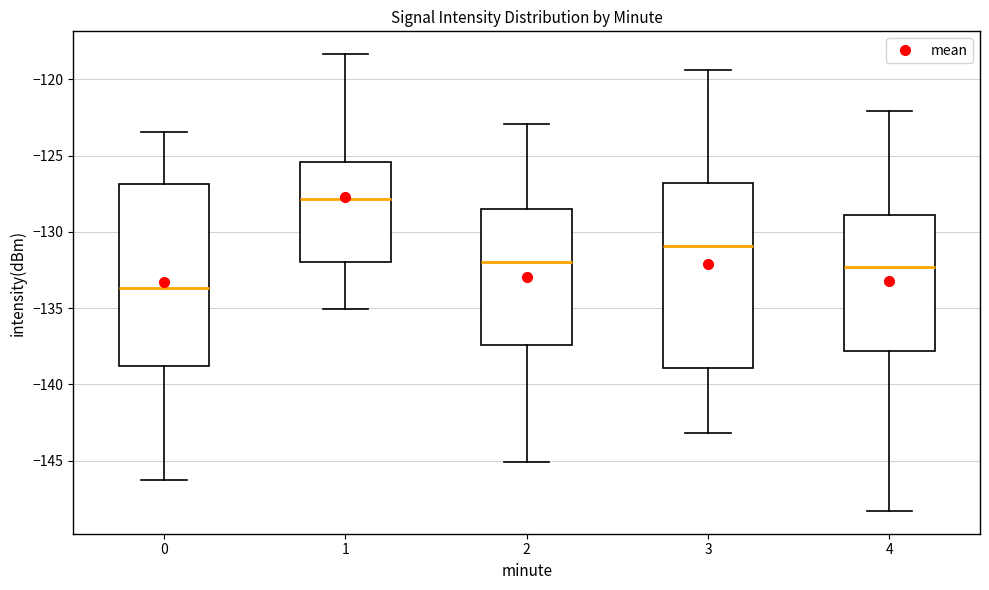

Reading left to right, transcribe this box plot: for each box, give where its median line is, the range the box spans, and where its two whiskers end, as read against the y-axis. The values are not printed on the chart, so give them approximately, as read against the axis.

0: median -133.5, box -139.0 to -127.0, whiskers -146.5 to -123.5
1: median -128.0, box -132.0 to -125.5, whiskers -135.0 to -118.5
2: median -132.0, box -137.5 to -128.5, whiskers -145.0 to -123.0
3: median -131.0, box -139.0 to -127.0, whiskers -143.0 to -119.5
4: median -132.5, box -138.0 to -129.0, whiskers -148.5 to -122.0